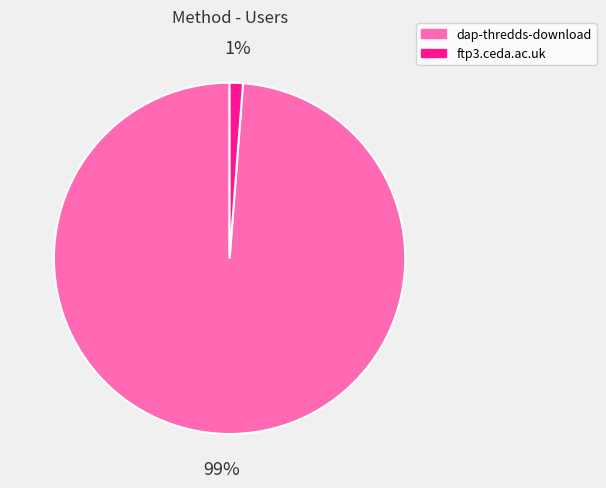

To the nearest percent, what percentage of the pie is dap-thredds-download?

99%